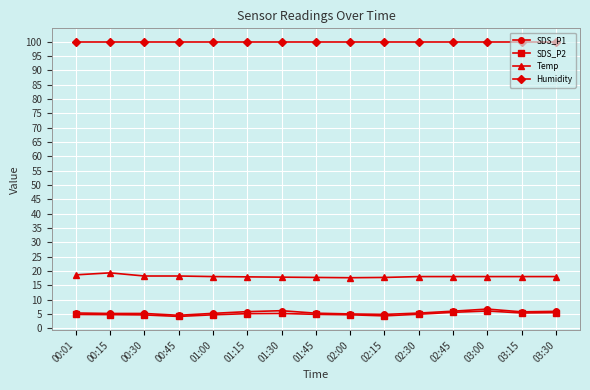

What is the label of the 7th point from the left?

01:30